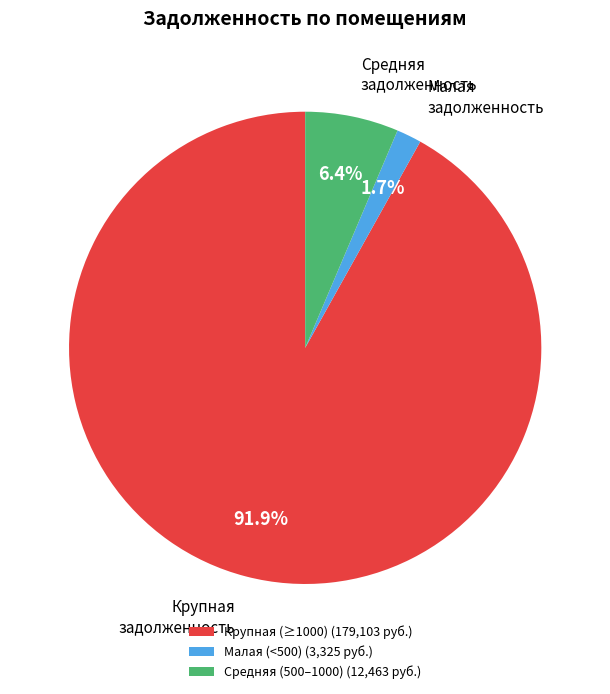

Does any single category account for the majority?

Yes